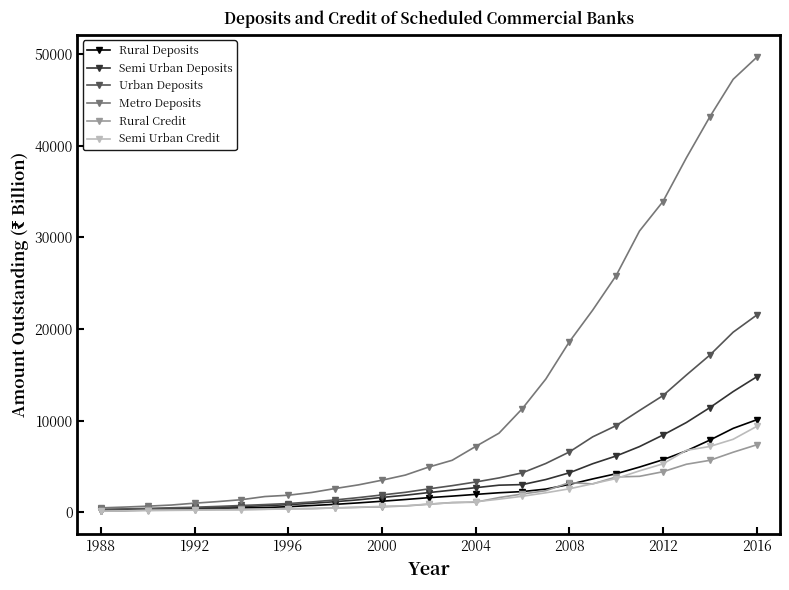

What is the greatest value displayed?

49628.0